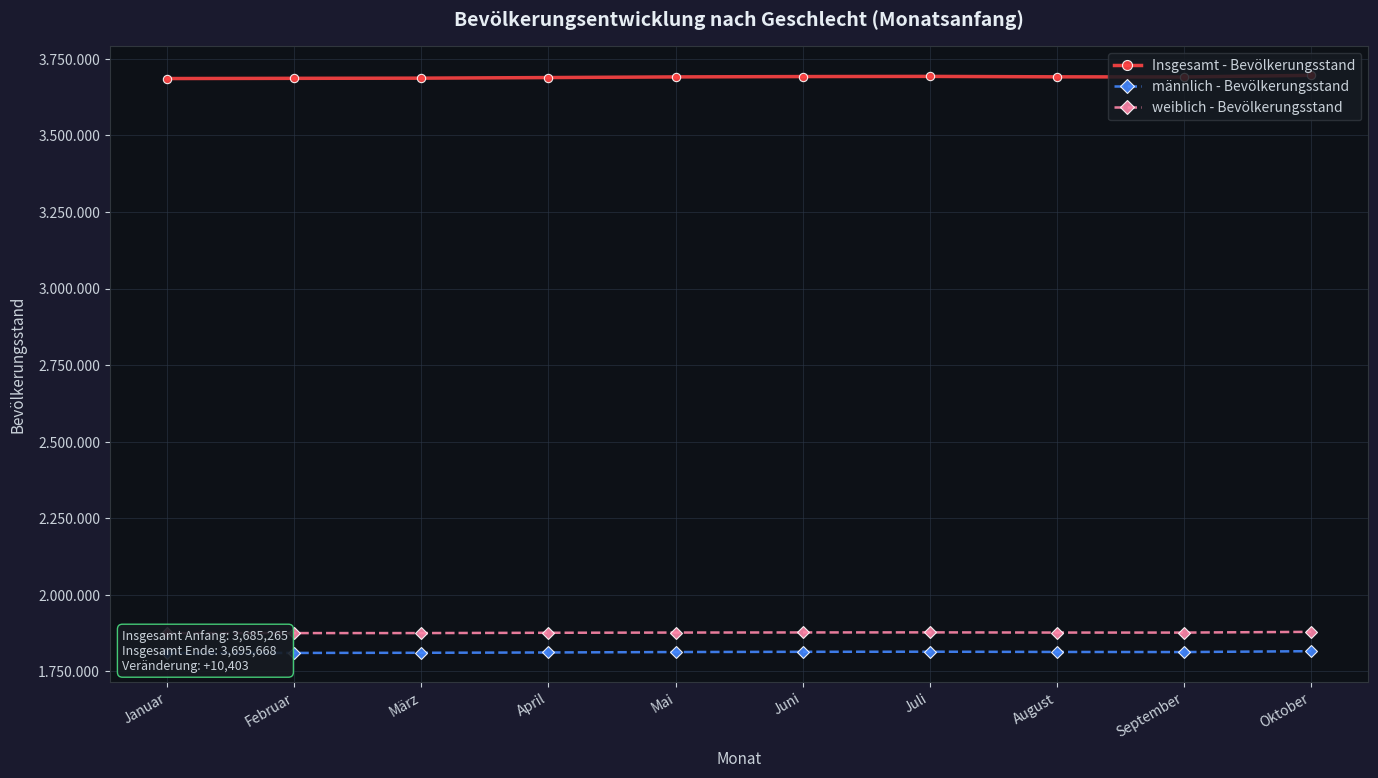

What is the label of the 9th point from the left?

September